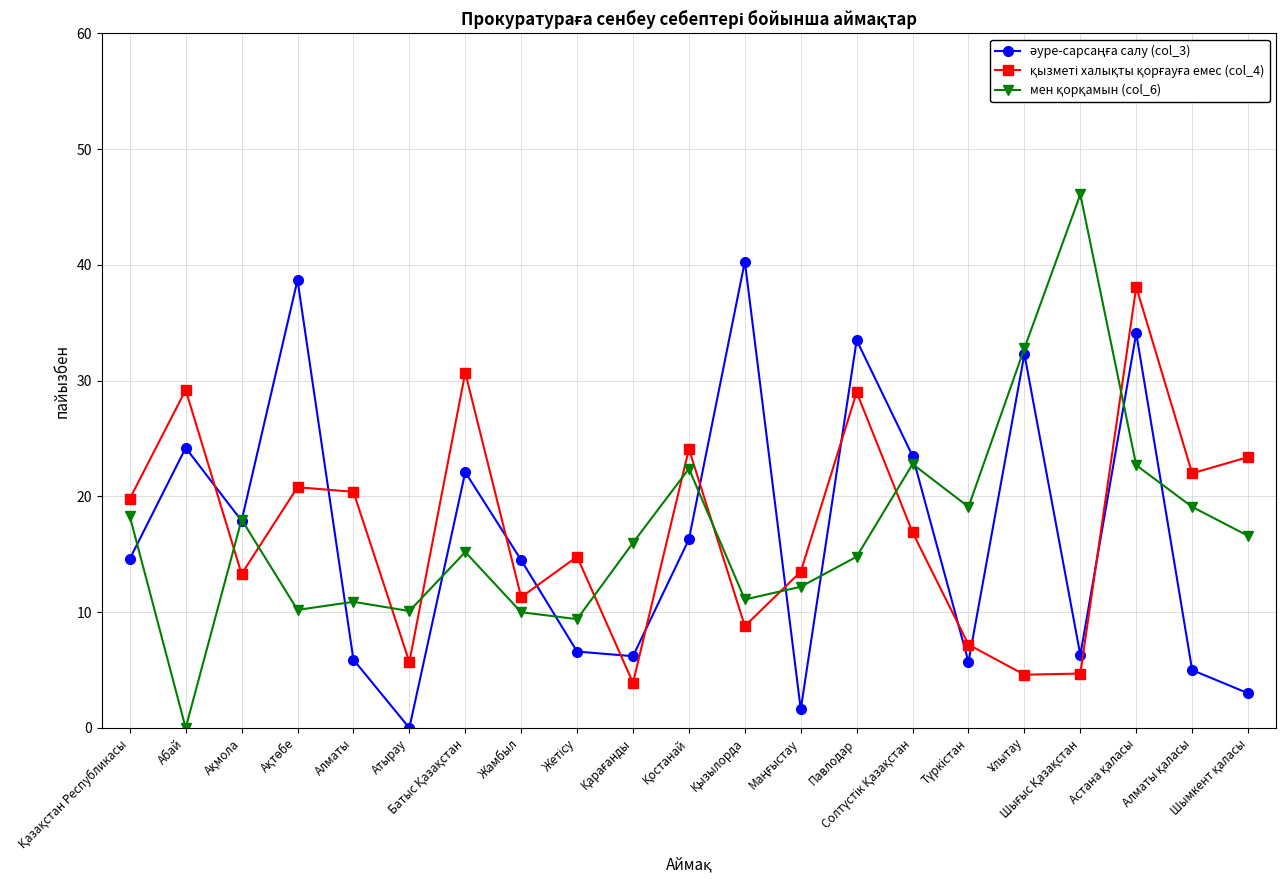

What is the maximum value shown in the chart?

46.1